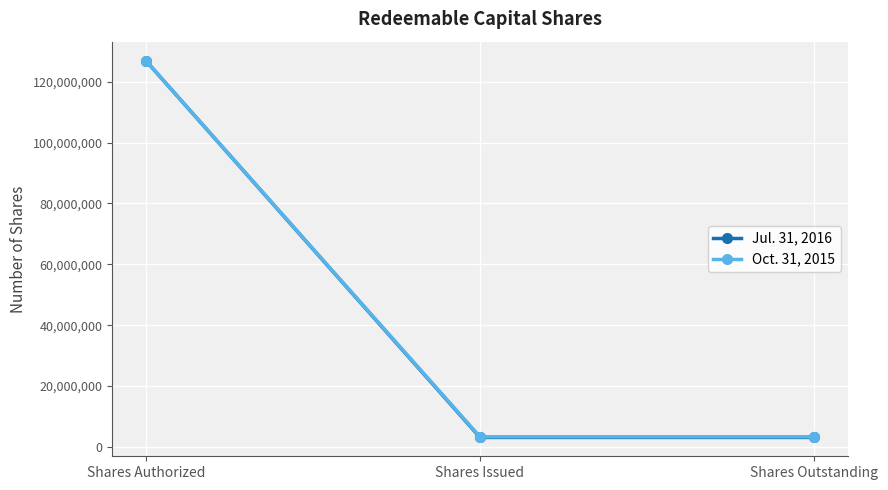

Which series has the widest spread of values?

Jul. 31, 2016